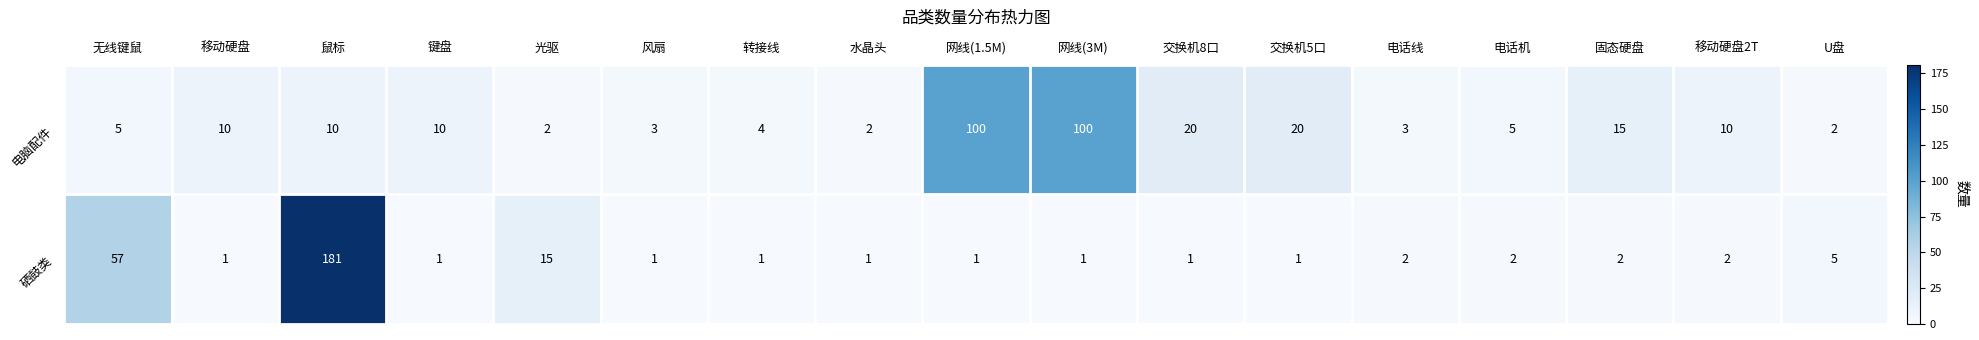

At how many categories does at least one series exceed 84?

3